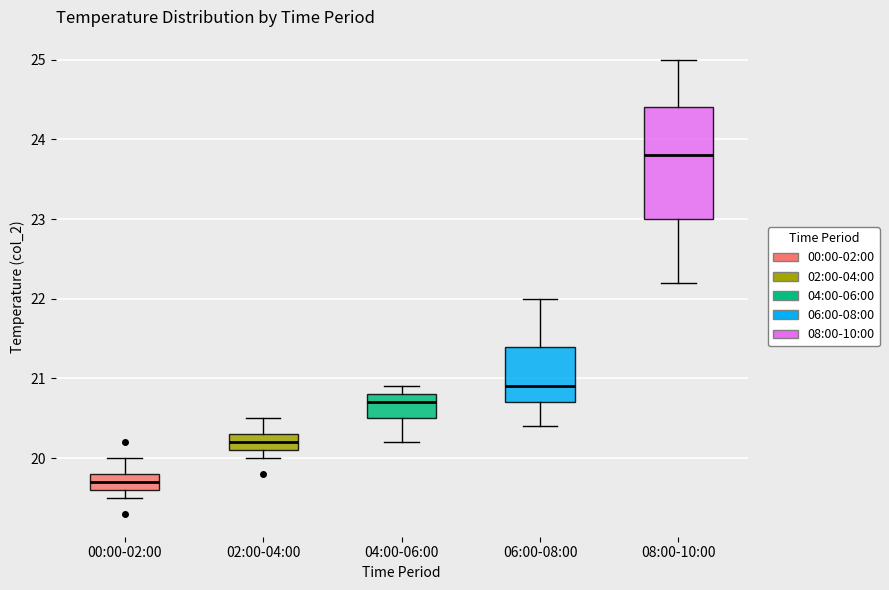

Which box has the lowest median line?

00:00-02:00